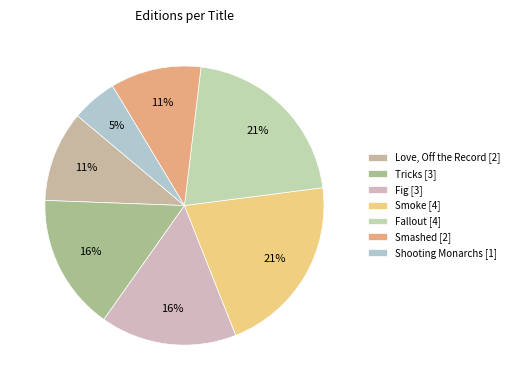

To the nearest percent, what percentage of the pie is Fallout?

21%